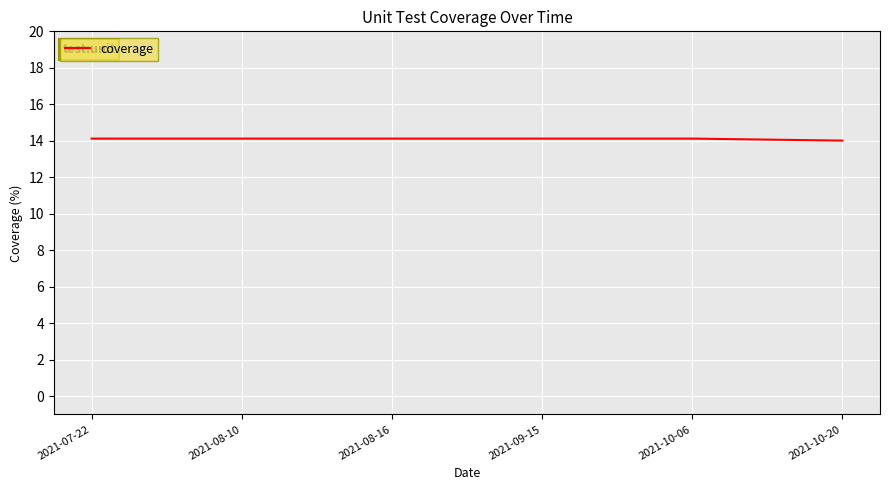

Read the value at 2021-10-20.

14.0